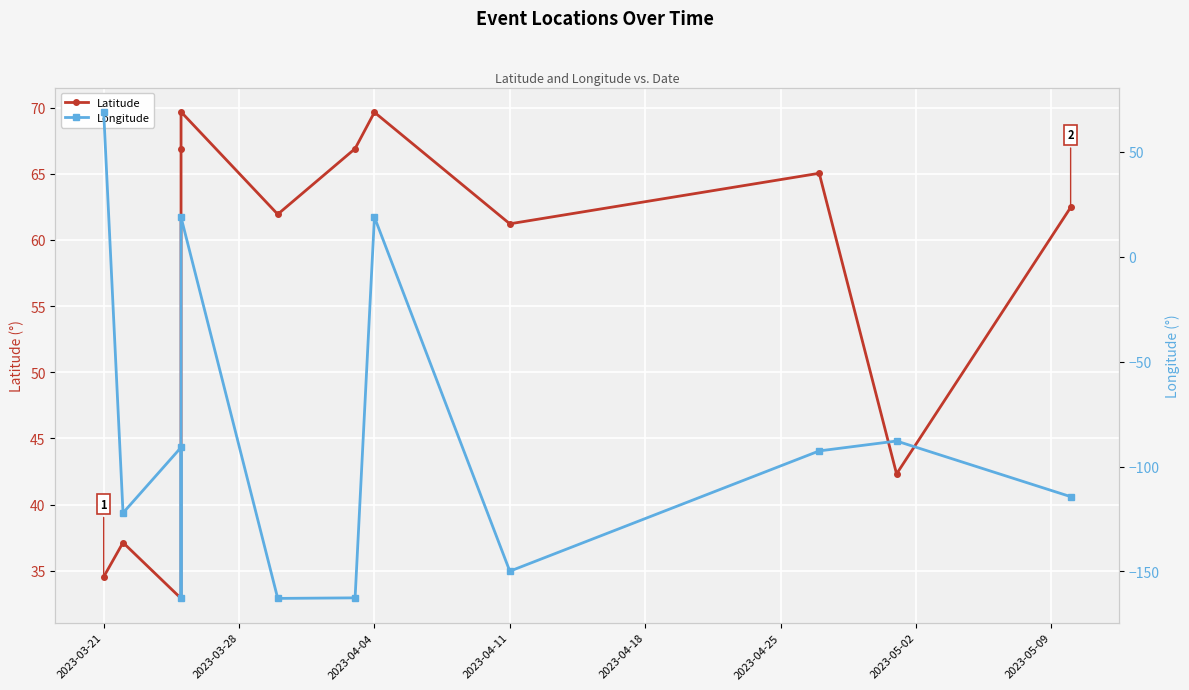

How many data points does each series have?

12